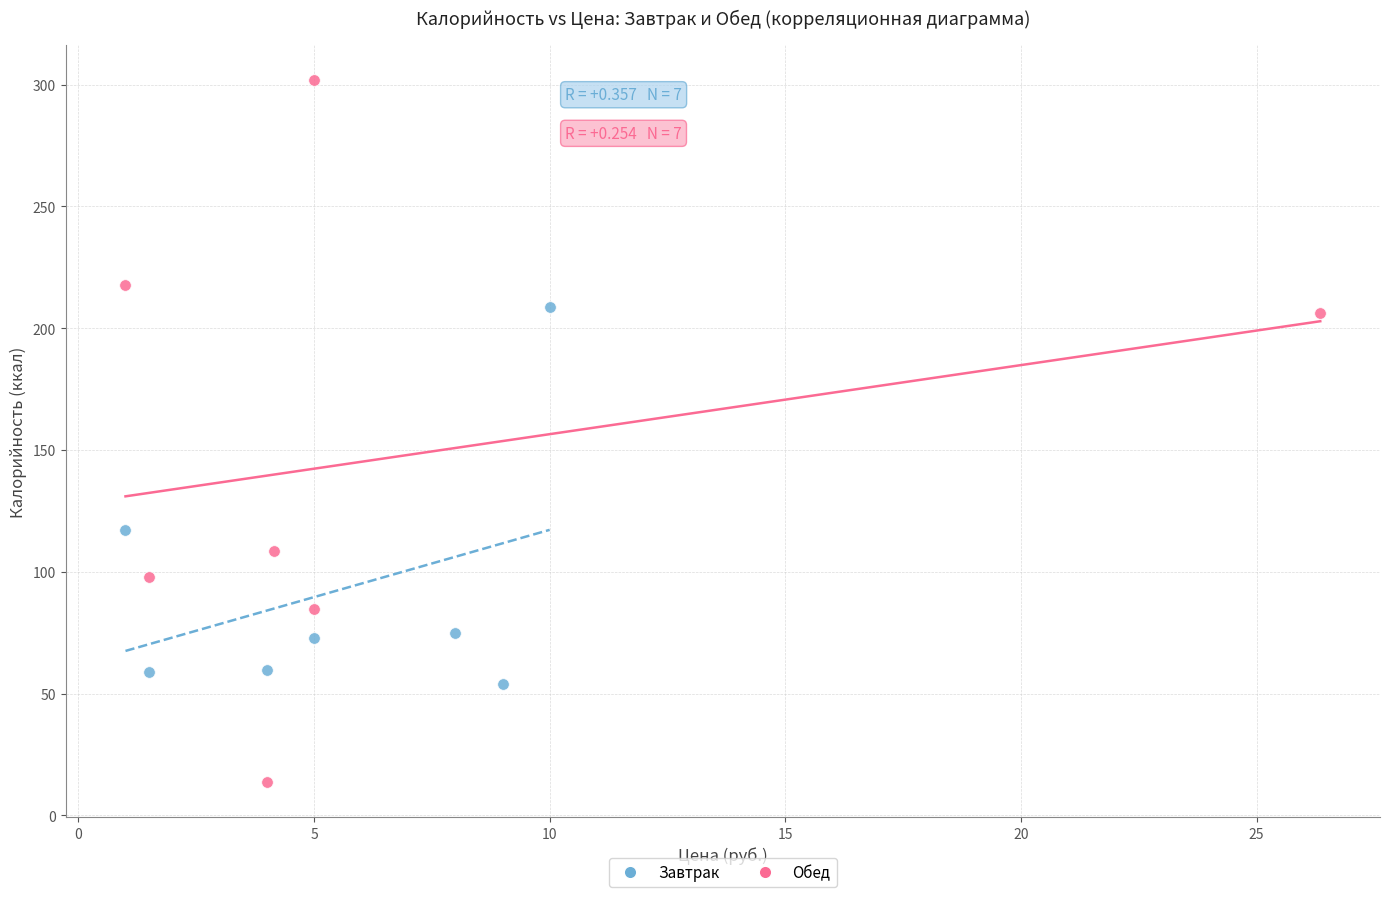

Which series contains the lowest Y value?

Обед